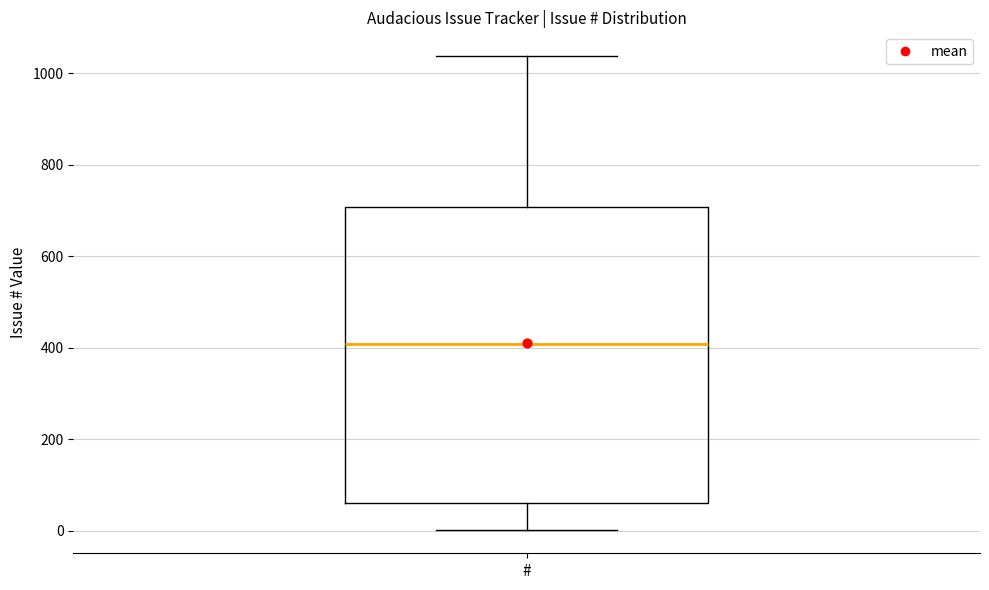

Read this box plot against the y-axis: the position of the median line, the range covered by the box, and the ends of both whiskers. The values are not printed on the chart, so give them approximately, as read against the axis.

median 400, box 60 to 700, whiskers 0 to 1040